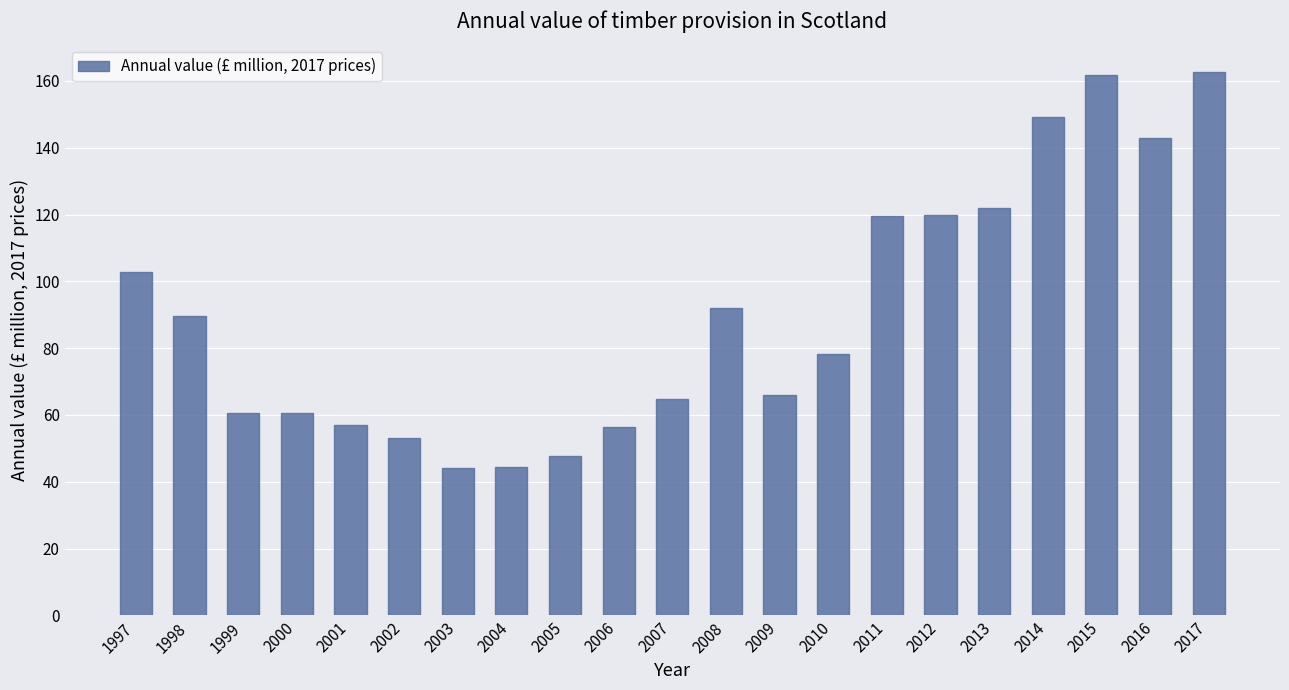

What is the smallest value displayed?

44.1